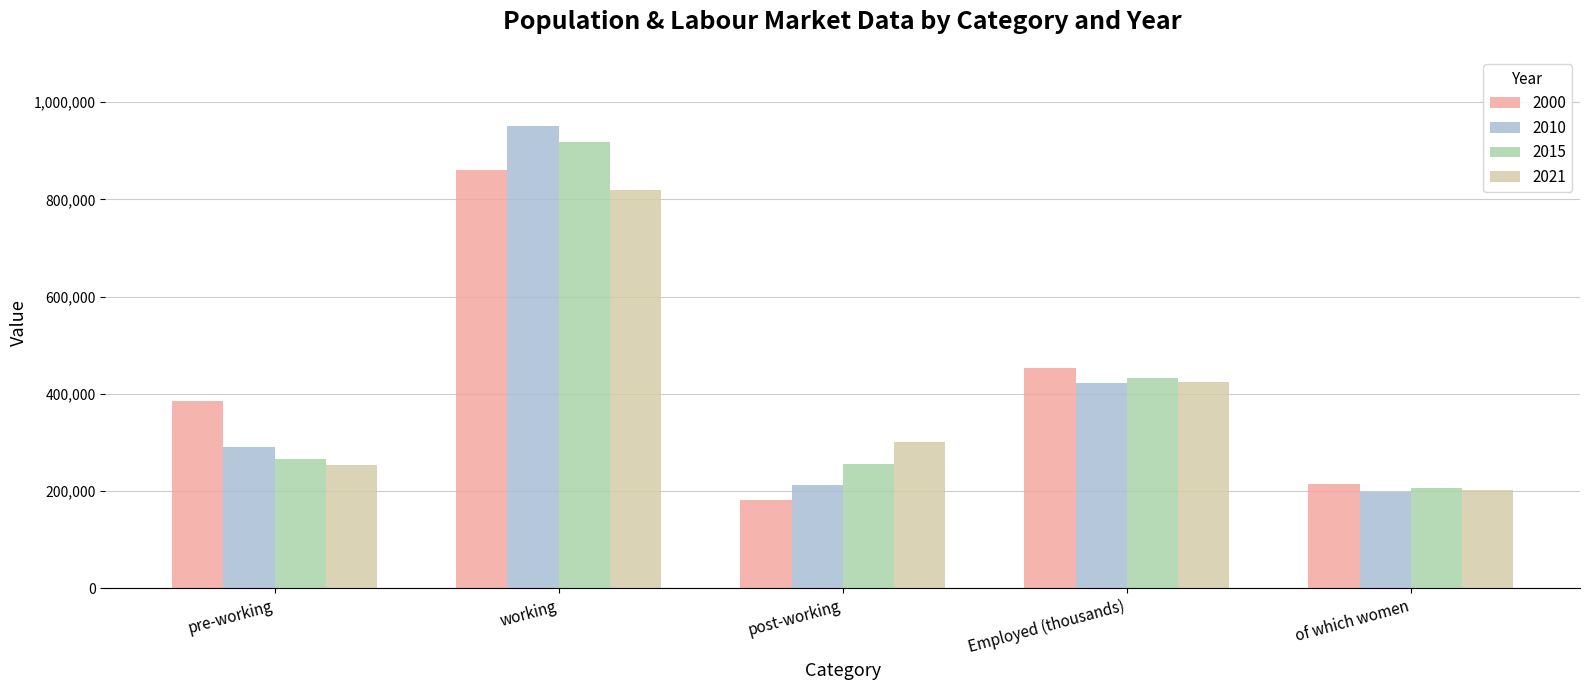

Read the 2021 value at working, to the nearest 50.

818700